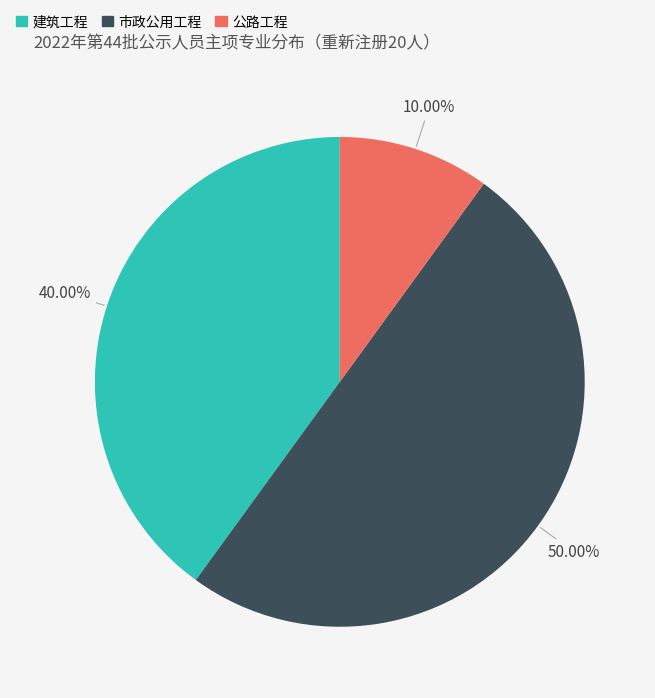

Is it true that 建筑工程 is 47% of the pie?

False